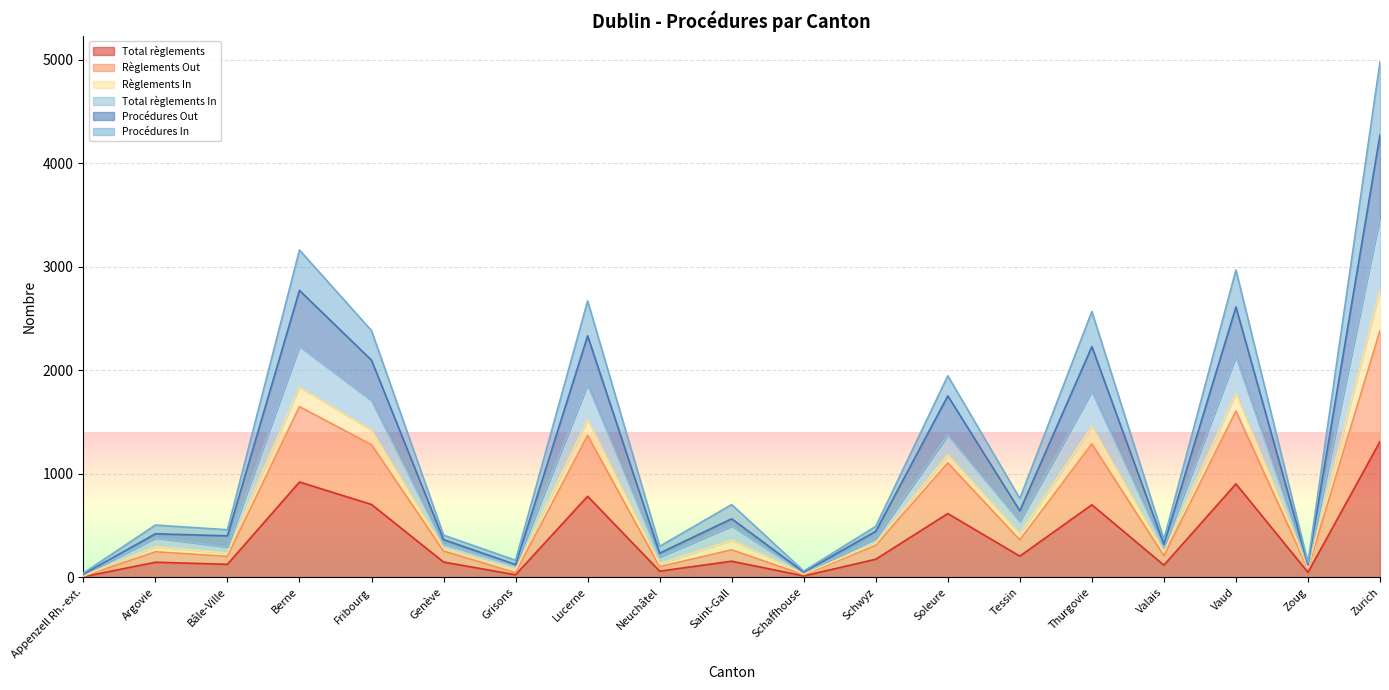

Read the Total règlements value at Berne.

921